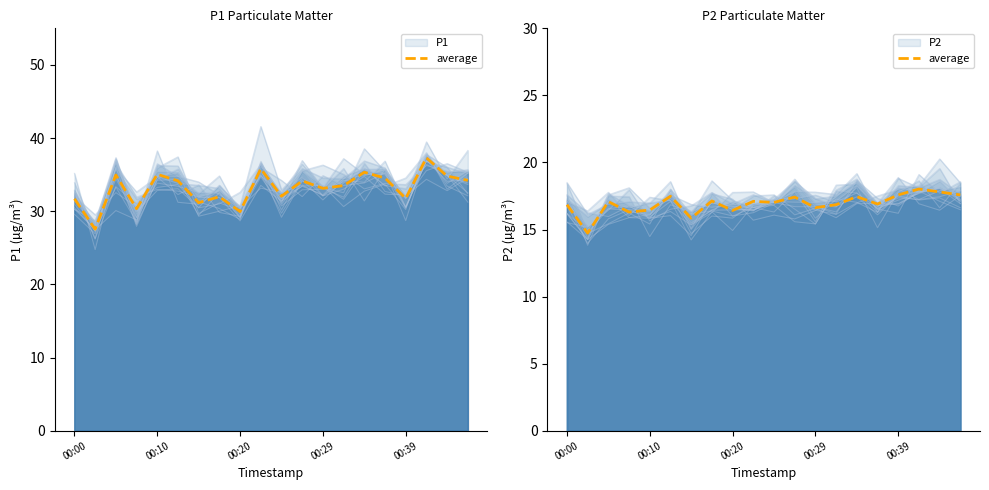

What is the value of the 16th point from the left?

16.9